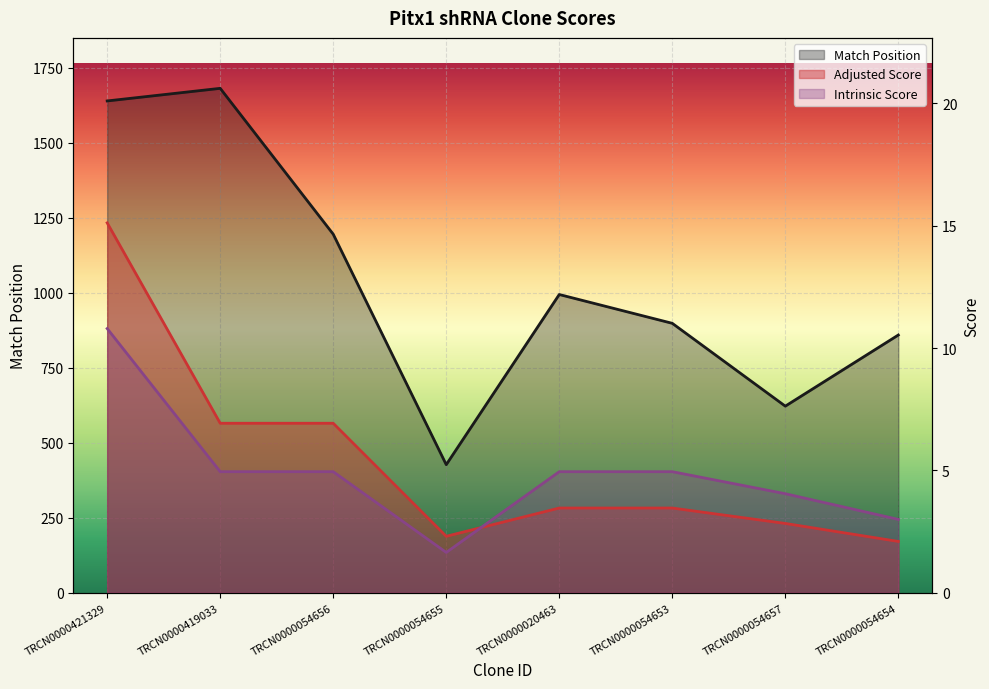

What is the minimum value shown in the chart?

1.6